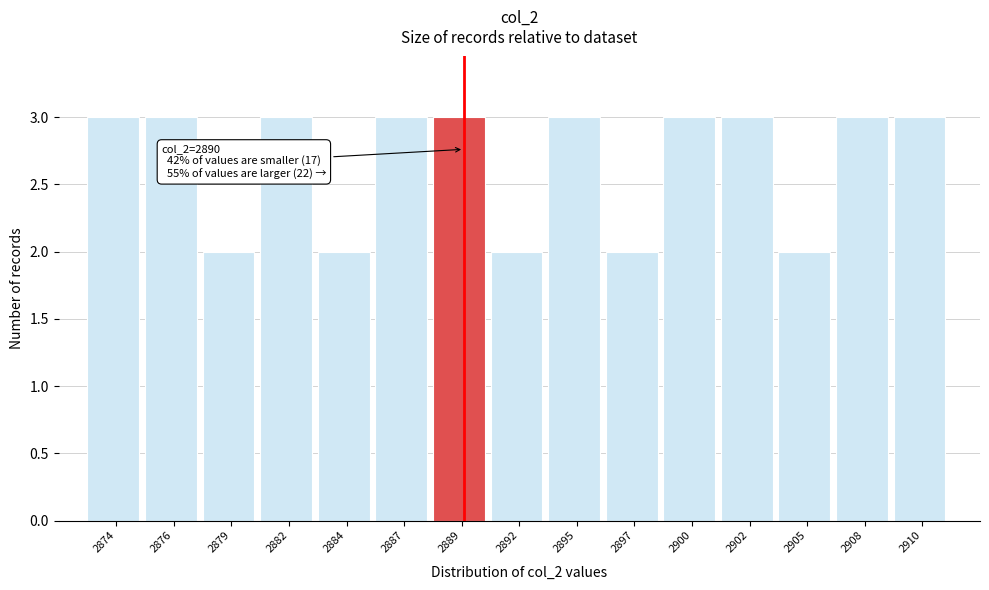

Reading left to right, extract all data points from this chart.

3	3	2	3	2	3	3	2	3	2	3	3	2	3	3